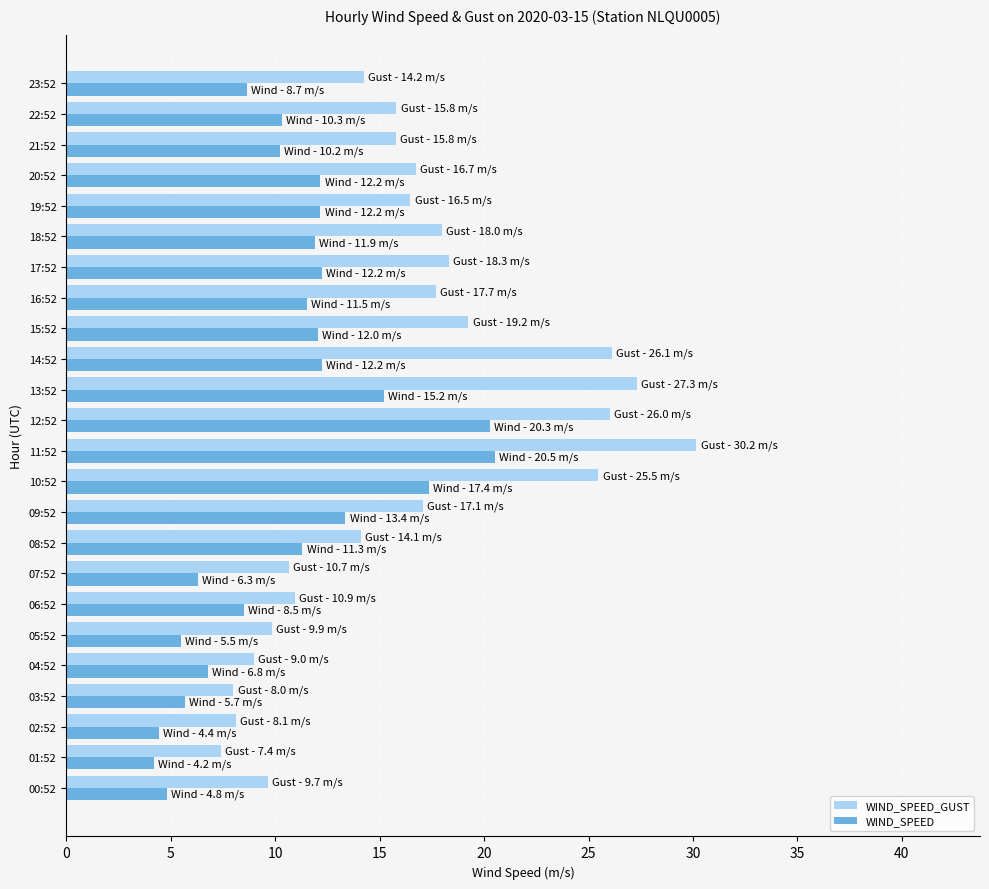

Which series has the largest total across all categories?

WIND_SPEED_GUST